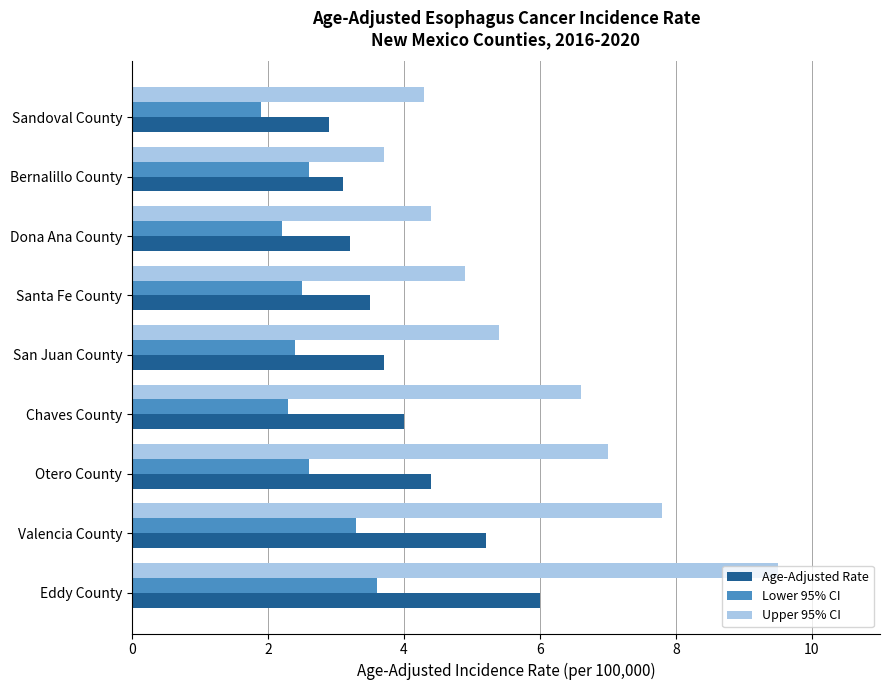

List the series in order of their peak value, highest first.

Upper 95% CI, Age-Adjusted Rate, Lower 95% CI